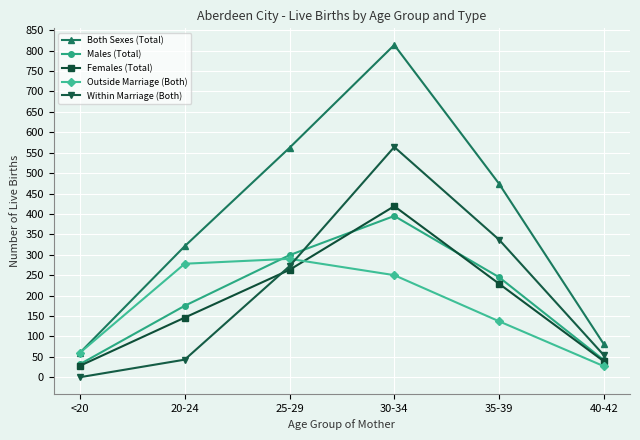

Which category has the lowest value across all series?

<20